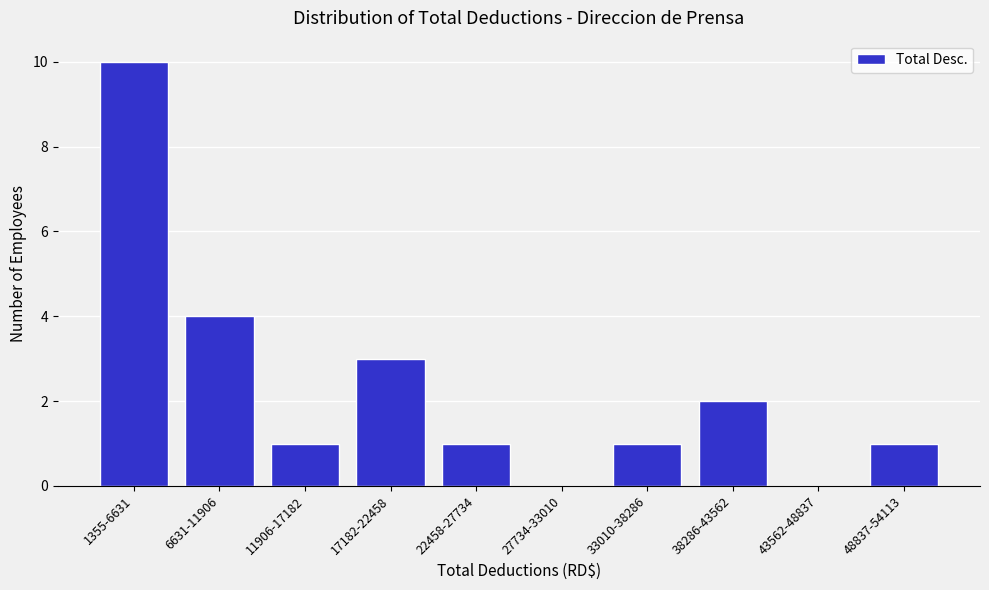

Reading left to right, list all the values displayed in this chart.

1355-6631=10	6631-11906=4	11906-17182=1	17182-22458=3	22458-27734=1	27734-33010=0	33010-38286=1	38286-43562=2	43562-48837=0	48837-54113=1